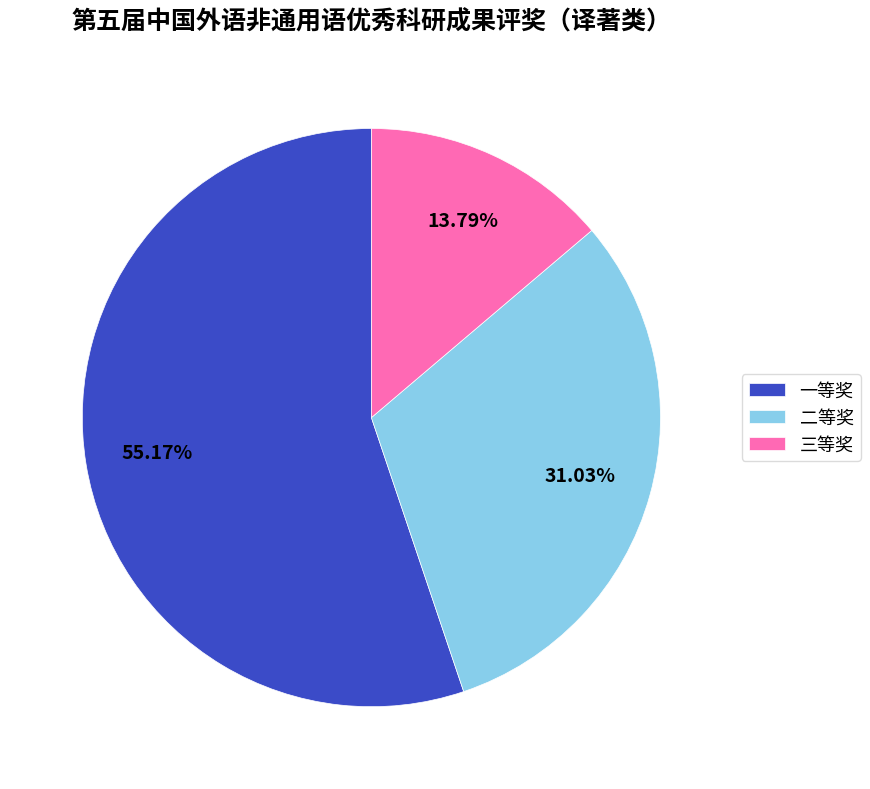

Which category has the biggest portion of the pie?

一等奖